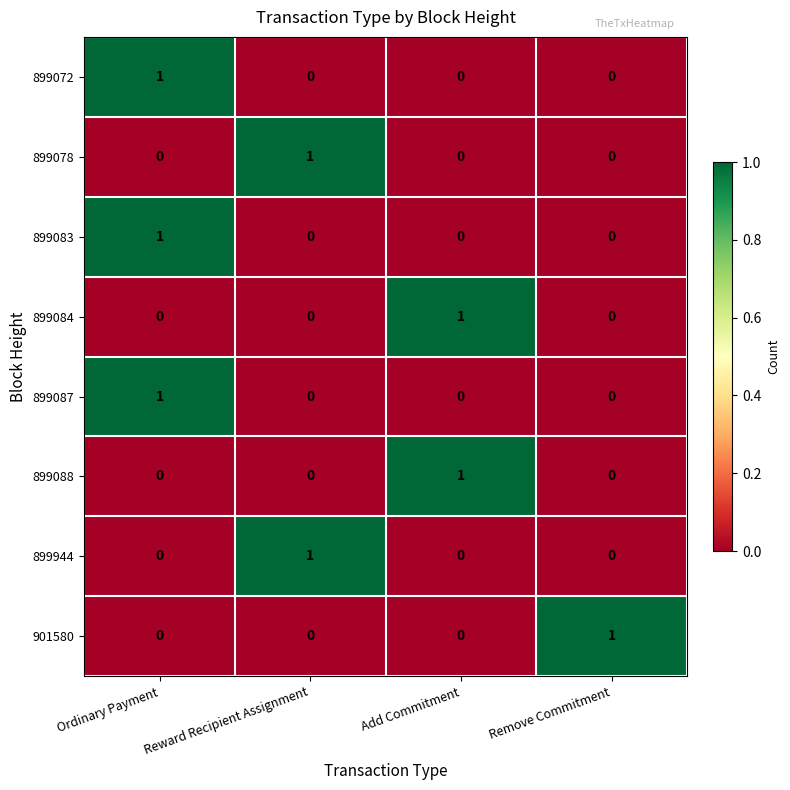

At how many categories does at least one series exceed 0?

4